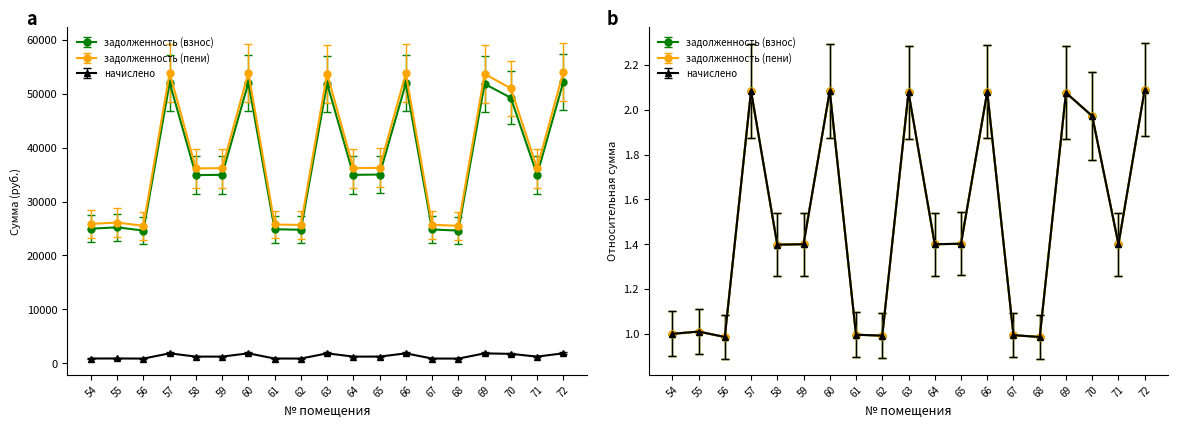

Is this an area chart (filled region under the line)?

No